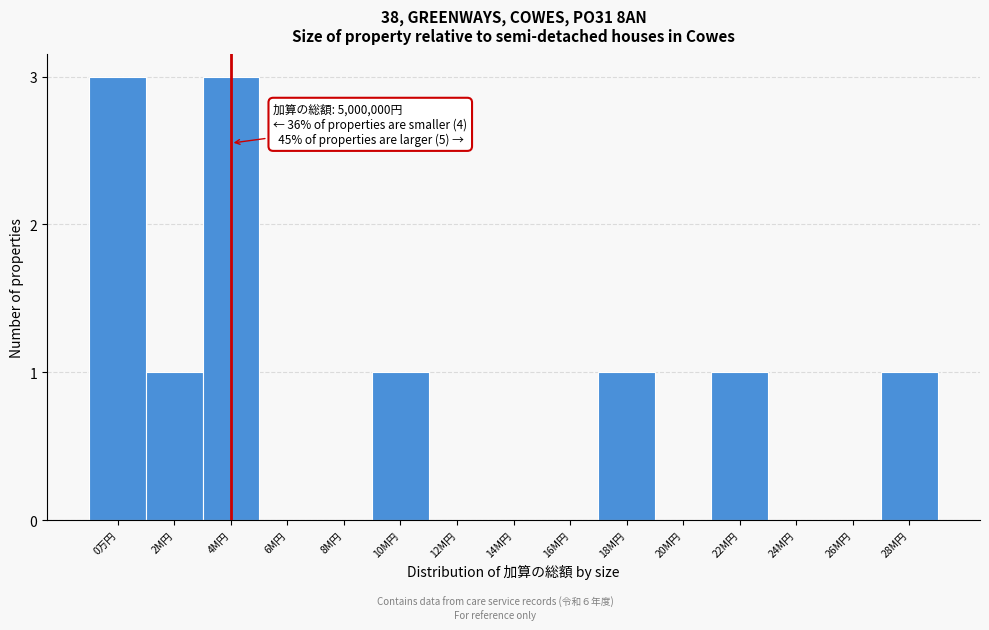

Reading left to right, list all the values displayed in this chart.

0万円=3	2M円=1	4M円=3	6M円=0	8M円=0	10M円=1	12M円=0	14M円=0	16M円=0	18M円=1	20M円=0	22M円=1	24M円=0	26M円=0	28M円=1